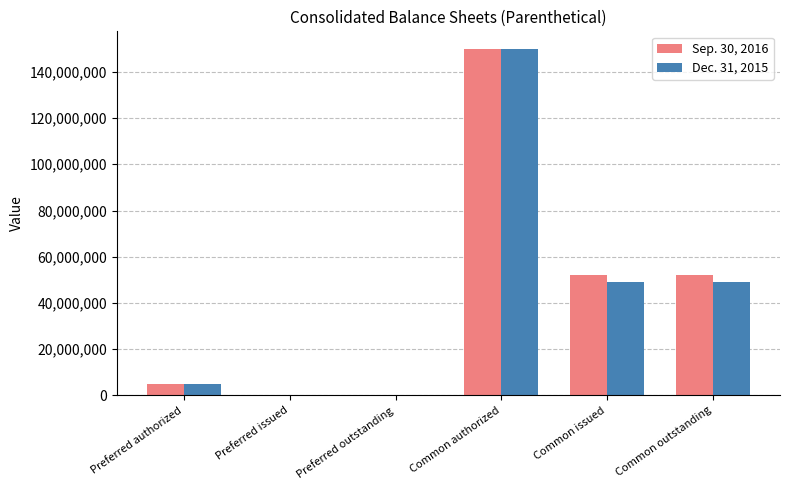

What is the sum of the Dec. 31, 2015 values at Preferred issued and Common authorized?

150000000